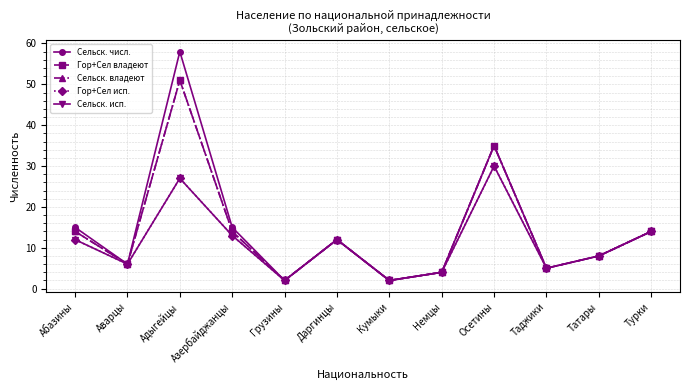

At which label is Сельск. числ. closest to 30?

Осетины